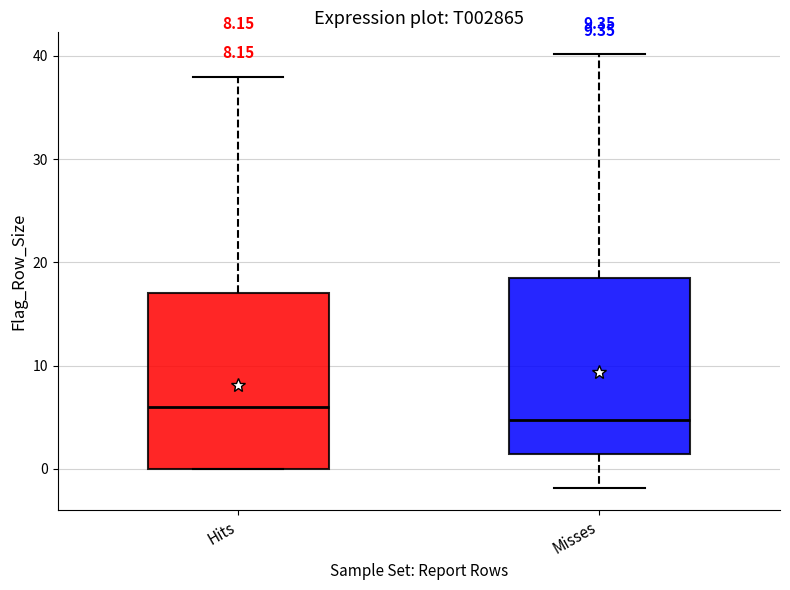

Which box has the lowest median line?

Misses